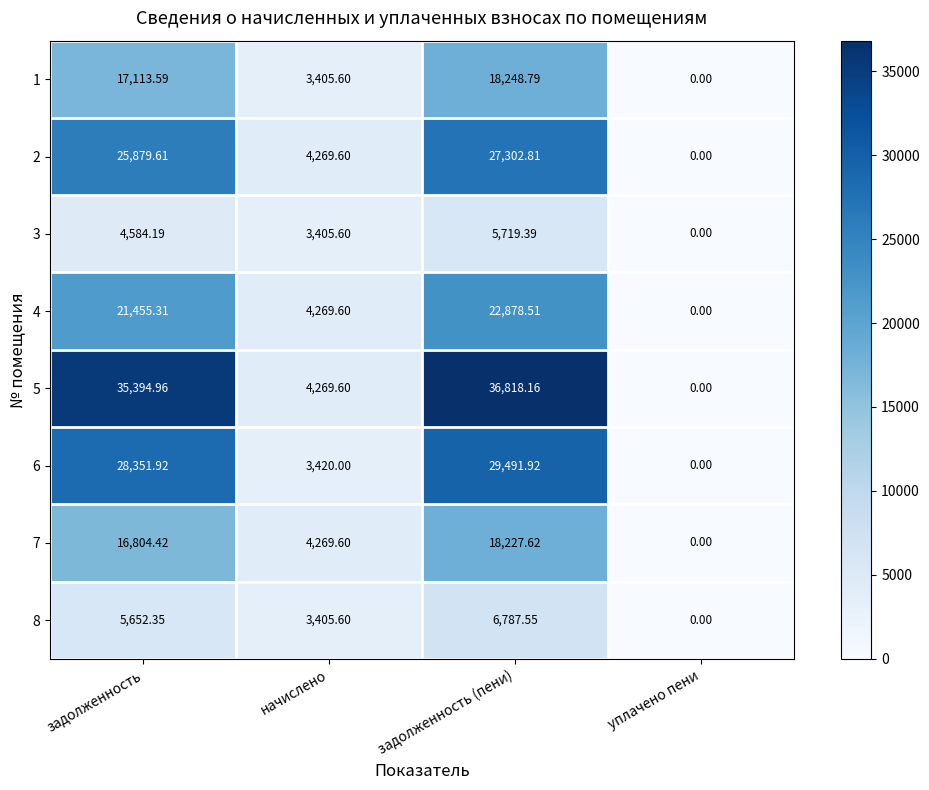

Rank the categories by 4 value from lowest to highest.

уплачено пени, начислено, задолженность, задолженность (пени)